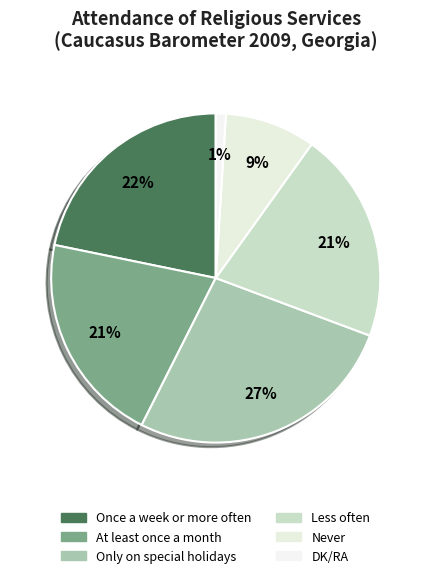

Is the sum of Less often and Only on special holidays greater than half?

No